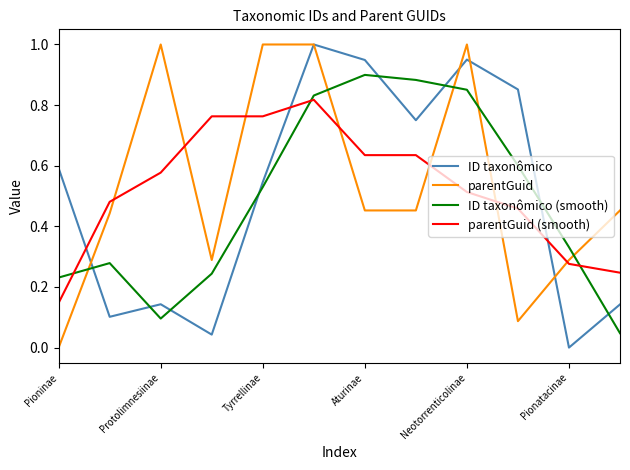

How many intersections are there between parentGuid and parentGuid (smooth)?

7